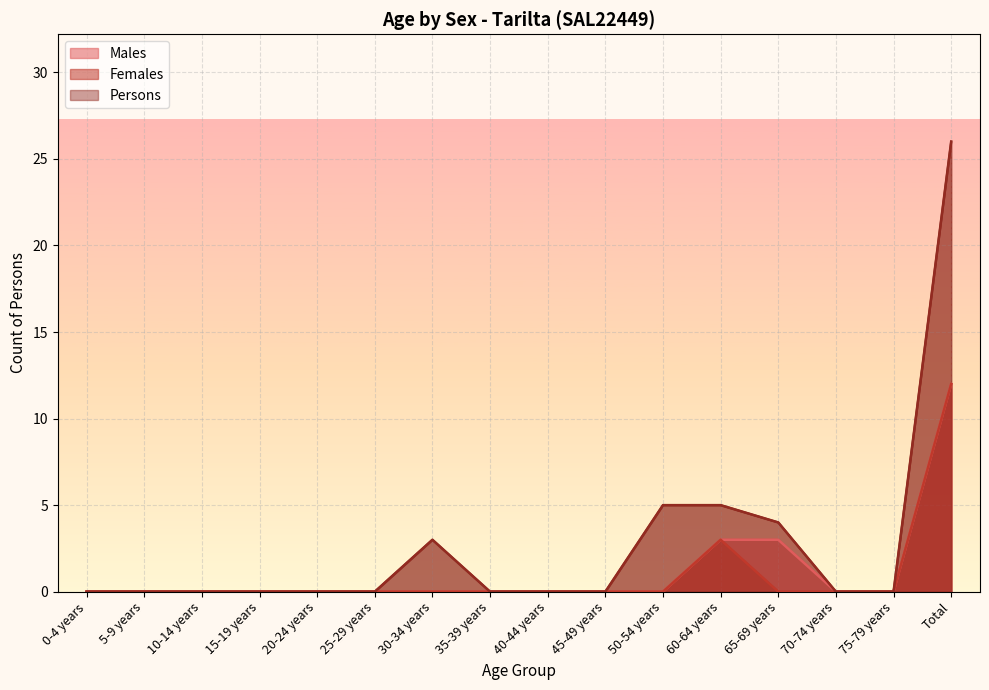

Reading right to left, transcribe all the data shown in this chart.

Males: 12	0	0	3	3	0	0	0	0	0	0	0	0	0	0	0
Females: 12	0	0	0	3	0	0	0	0	0	0	0	0	0	0	0
Persons: 26	0	0	4	5	5	0	0	0	3	0	0	0	0	0	0